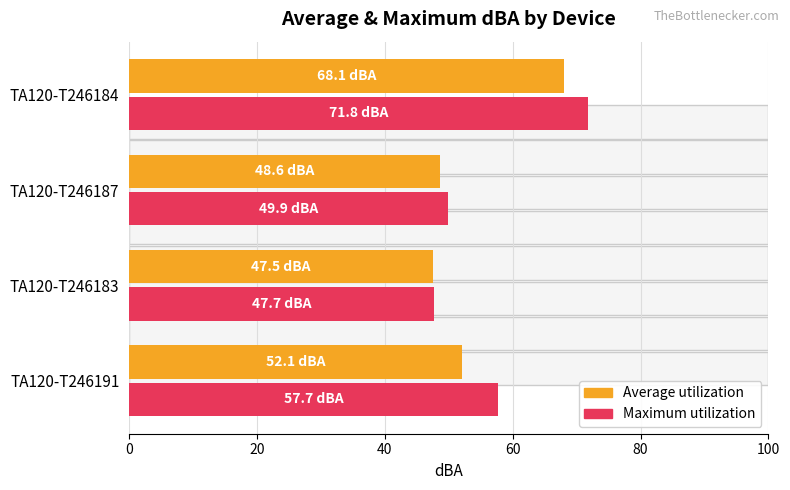

Rank the series by their maximum value, from highest to lowest.

Maximum utilization, Average utilization